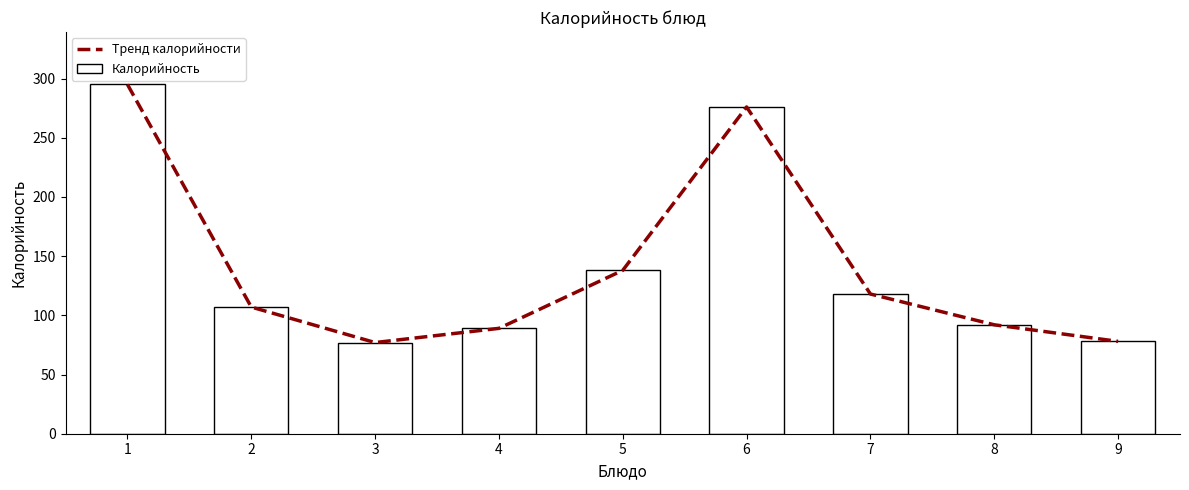

What is the approximate value of Тренд калорийности at 2?

107